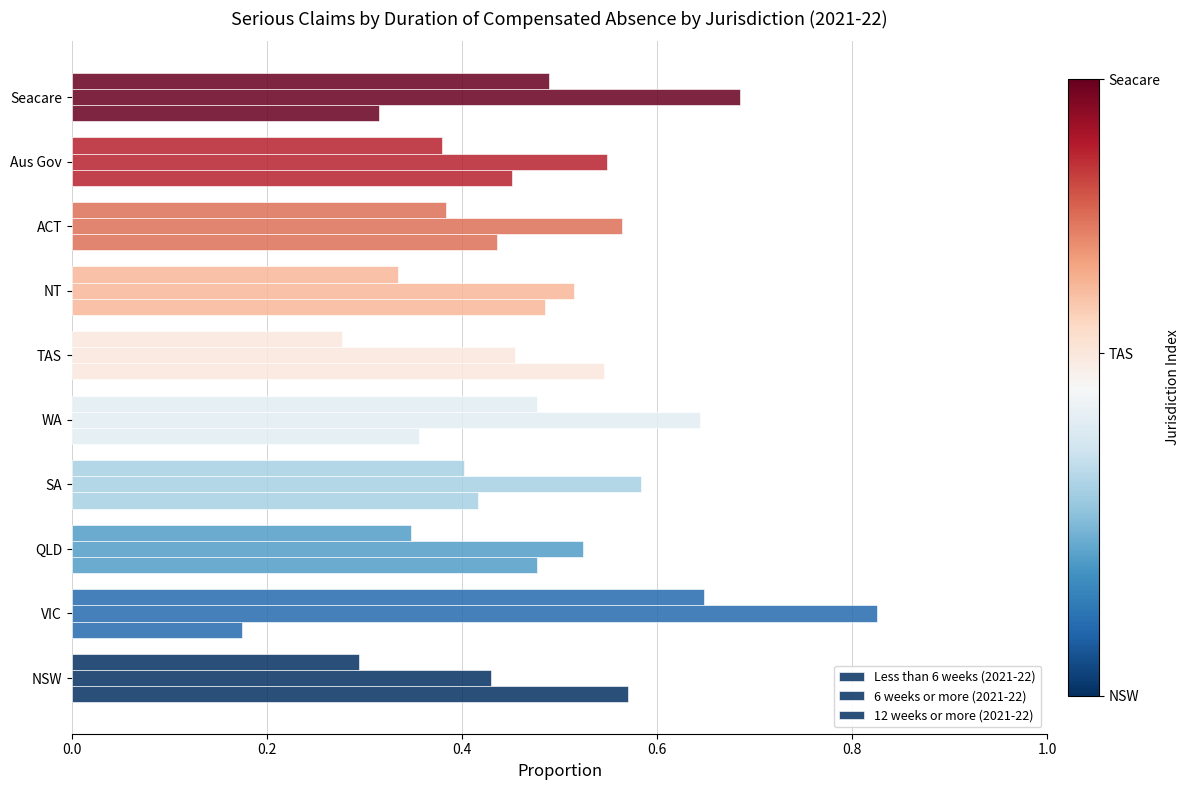

How many data points does each series have?

10